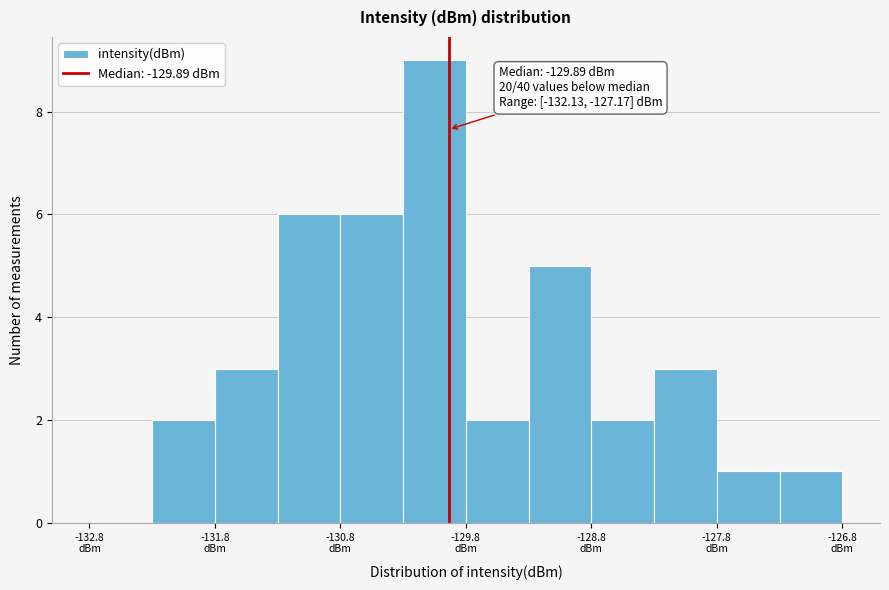

Which range on the x-axis has the tallest bar?

-130.25 to -129.75